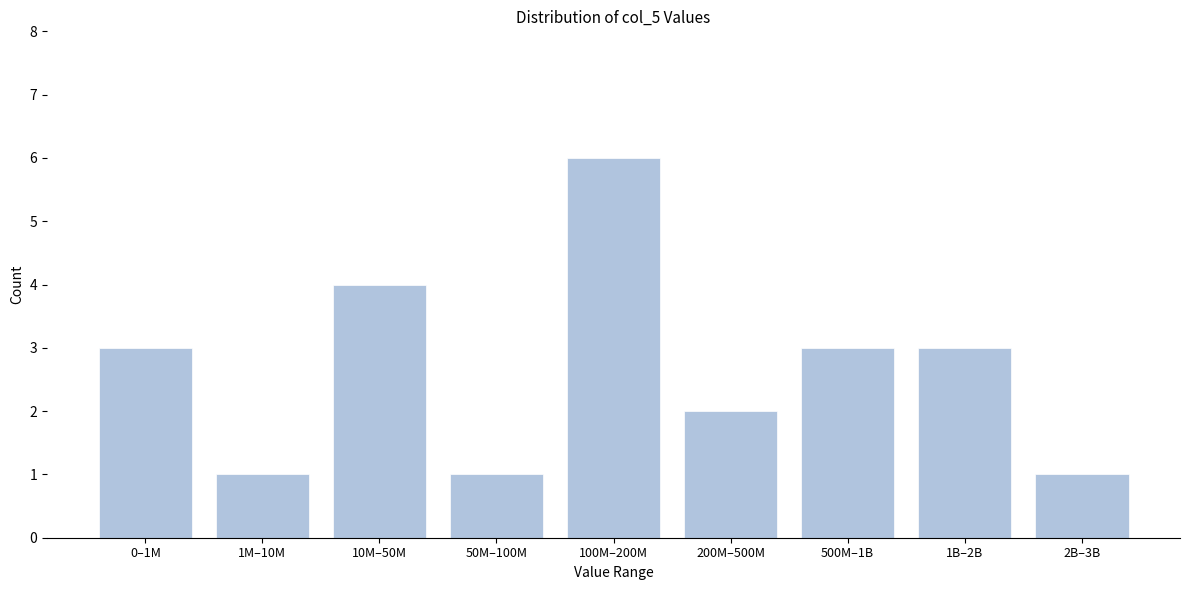

Reading left to right, list all the values displayed in this chart.

3	1	4	1	6	2	3	3	1